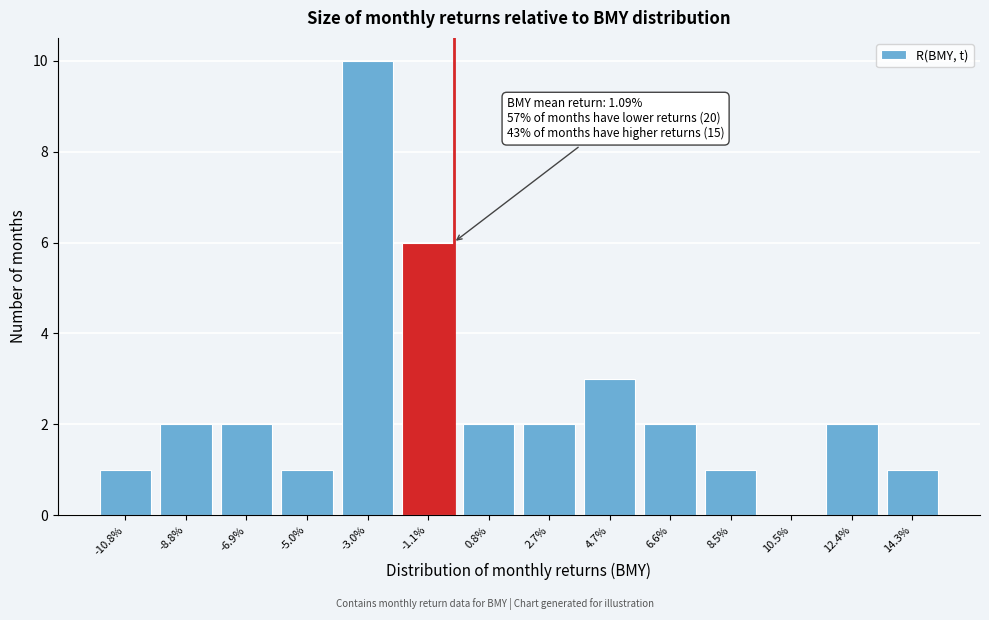

Reading right to left, extract all data points from this chart.

14.3%=1	12.4%=2	10.5%=0	8.5%=1	6.6%=2	4.7%=3	2.7%=2	0.8%=2	-1.1%=6	-3.0%=10	-5.0%=1	-6.9%=2	-8.8%=2	-10.8%=1